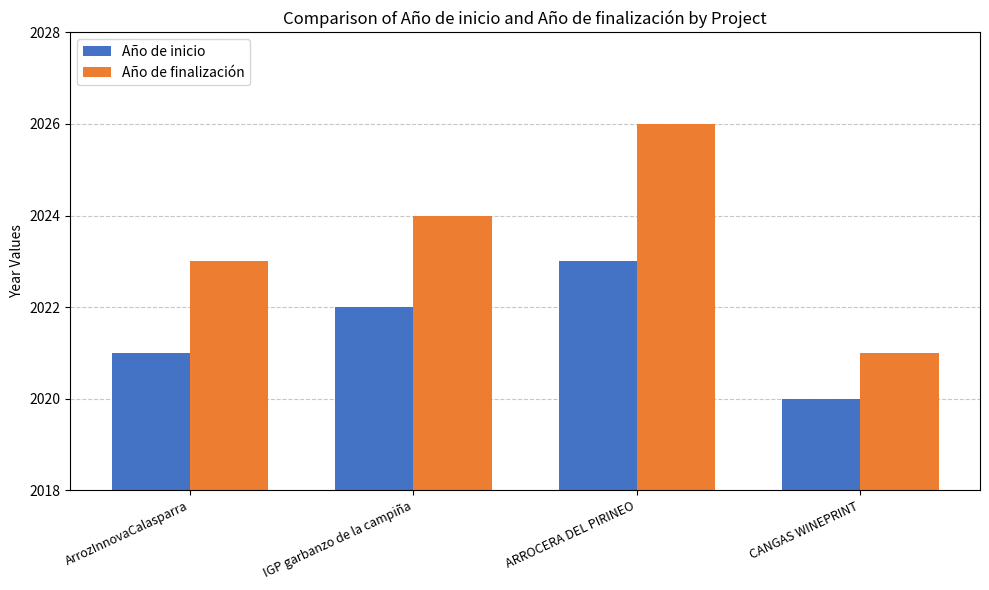

At how many categories does at least one series exceed 2025?

1